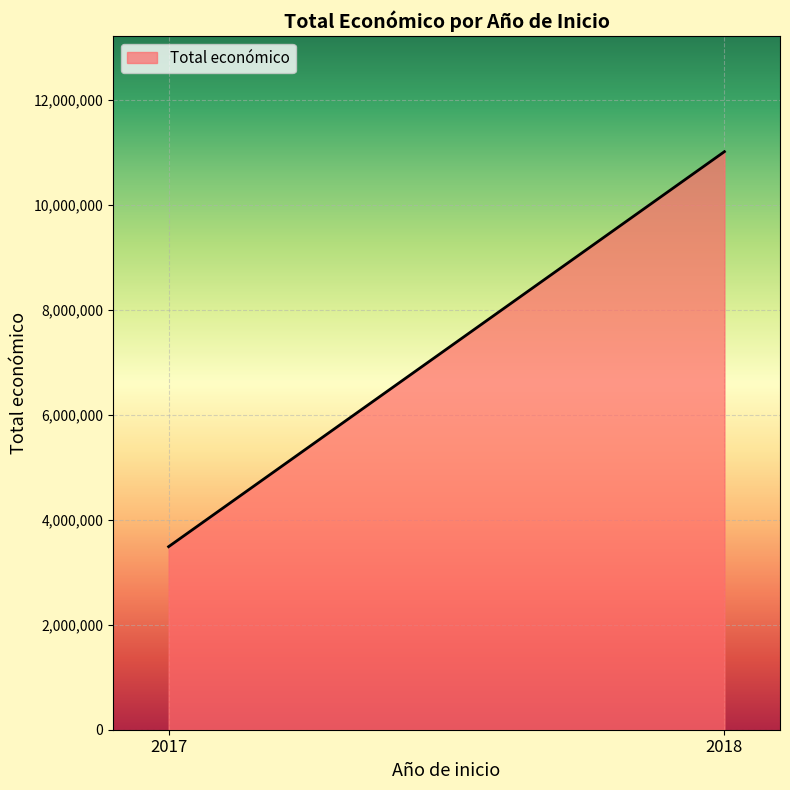

Reading left to right, what are all the values shown in this chart?

2017=3487018	2018=11011558